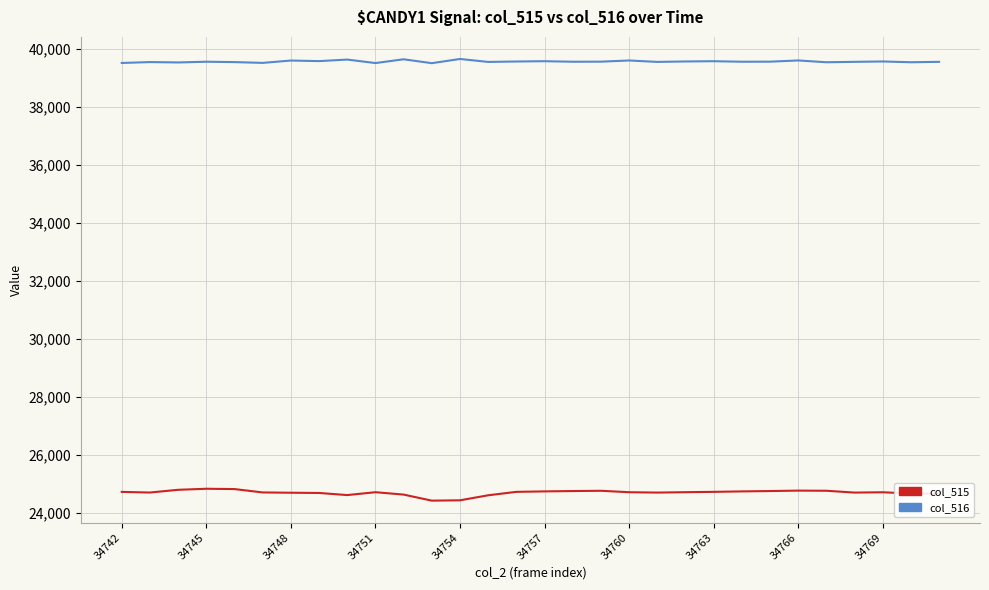

Rank the series by their average value, from lowest to highest.

col_515, col_516